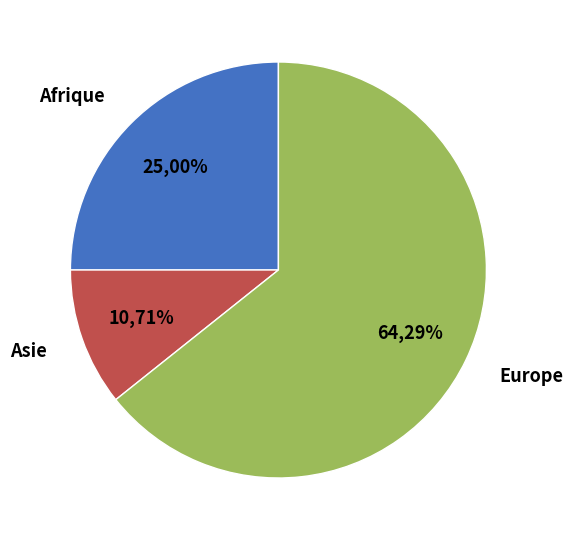

Do Europe and Amérique together represent more than half of the pie?

Yes